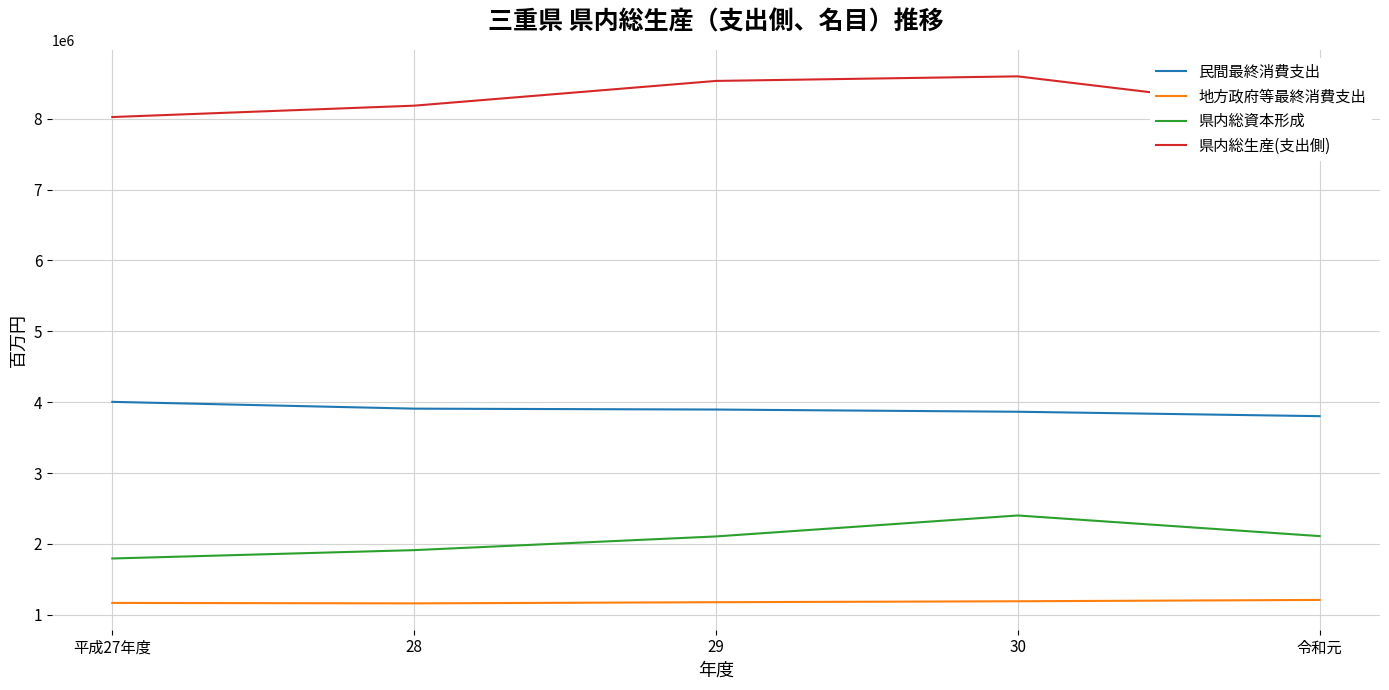

List the series in order of their peak value, lowest first.

地方政府等最終消費支出, 県内総資本形成, 民間最終消費支出, 県内総生産(支出側)